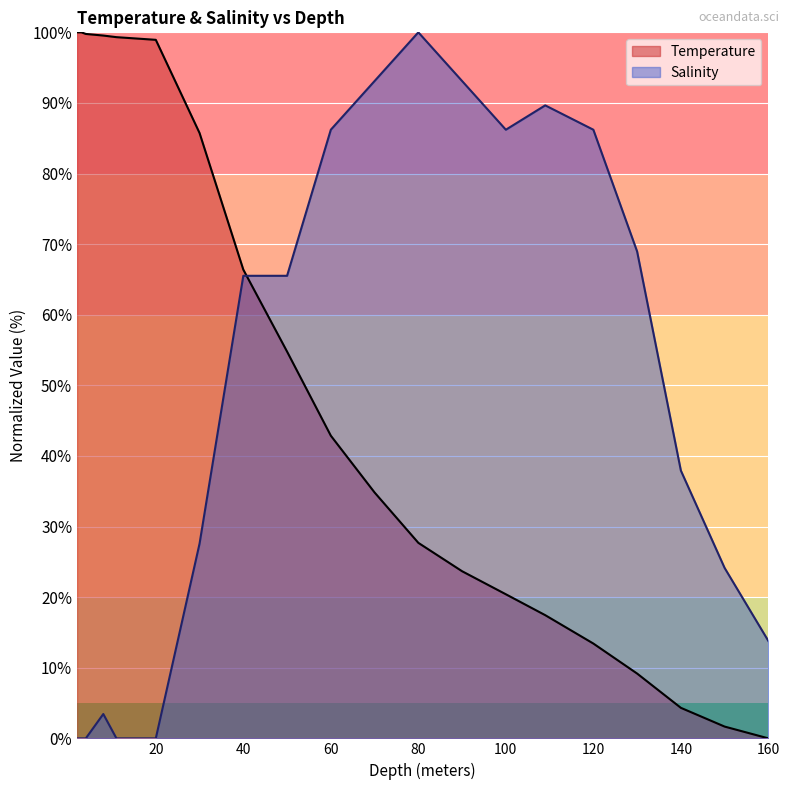

List the series in order of their overall mean, lowest first.

Salinity, Temperature